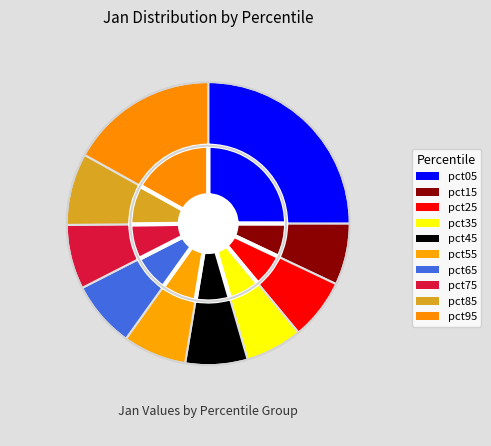

To the nearest percent, what percentage of the pie is pct55?

7%